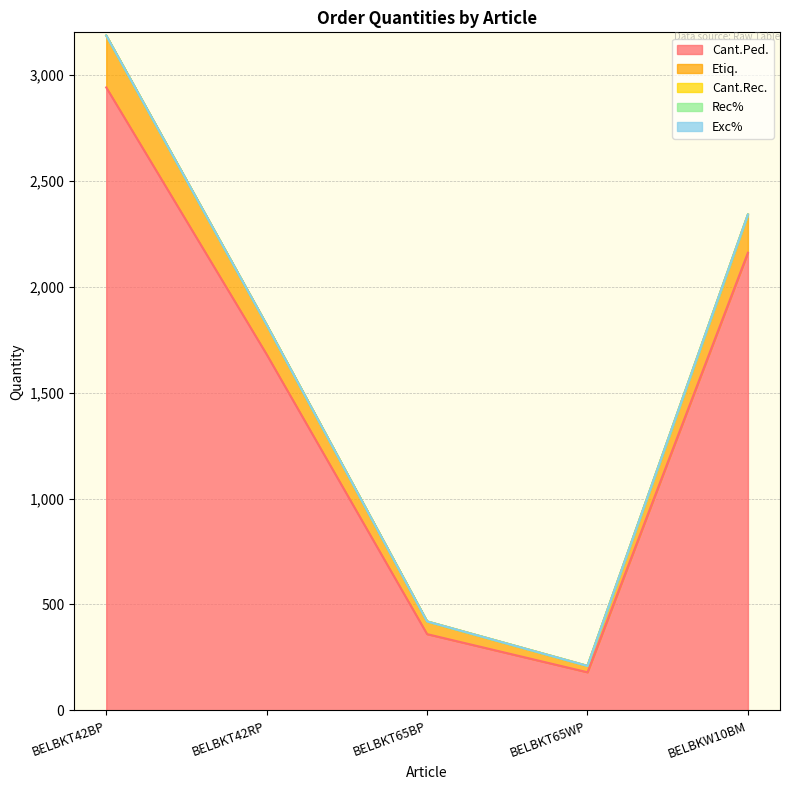

Reading right to left, extract all data points from this chart.

Cant.Ped.: BELBKW10BM=2160	BELBKT65WP=180	BELBKT65BP=360	BELBKT42RP=1680	BELBKT42BP=2940
Etiq.: BELBKW10BM=180	BELBKT65WP=30	BELBKT65BP=60	BELBKT42RP=140	BELBKT42BP=245
Cant.Rec.: BELBKW10BM=0	BELBKT65WP=0	BELBKT65BP=0	BELBKT42RP=0	BELBKT42BP=0
Rec%: BELBKW10BM=0	BELBKT65WP=0	BELBKT65BP=0	BELBKT42RP=0	BELBKT42BP=0
Exc%: BELBKW10BM=0	BELBKT65WP=0	BELBKT65BP=0	BELBKT42RP=0	BELBKT42BP=0